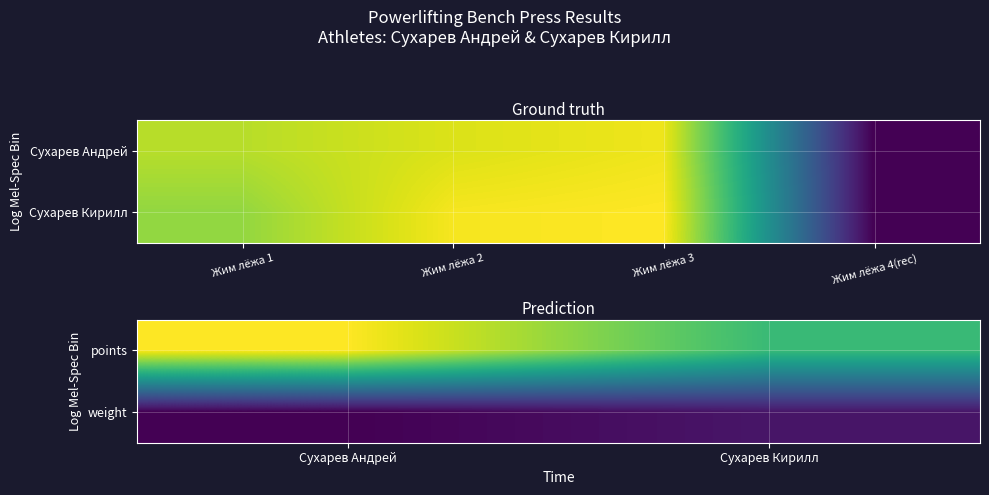

List the series in order of their peak value, lowest first.

weight, points